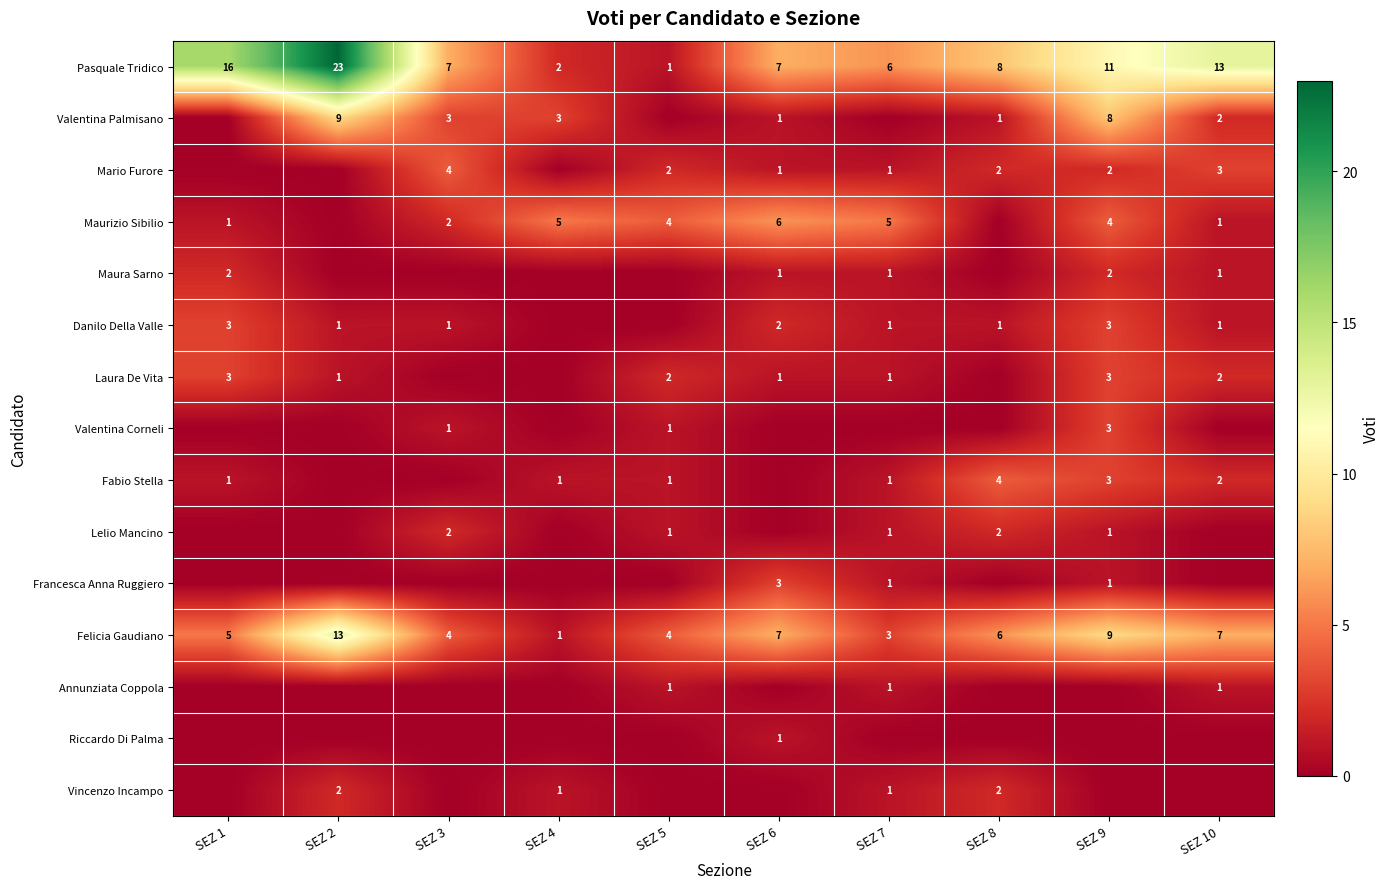

The Danilo Della Valle series shows 2 at SEZ 6. True or false?

True